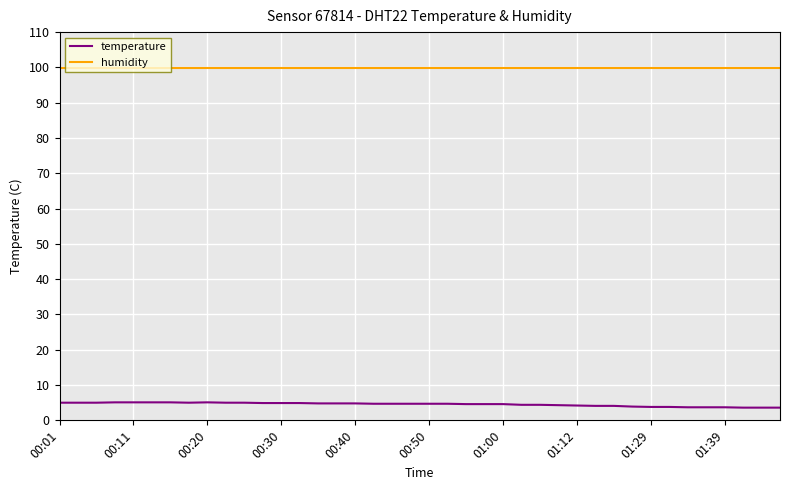

True or false: temperature and humidity cross at least once.

False